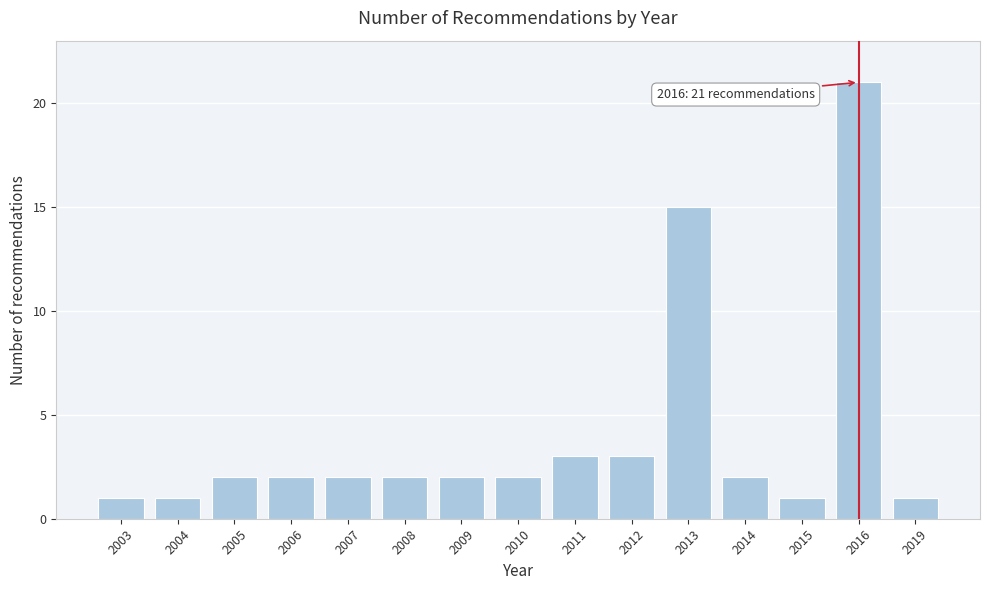

Reading right to left, extract all data points from this chart.

2019=1	2016=21	2015=1	2014=2	2013=15	2012=3	2011=3	2010=2	2009=2	2008=2	2007=2	2006=2	2005=2	2004=1	2003=1